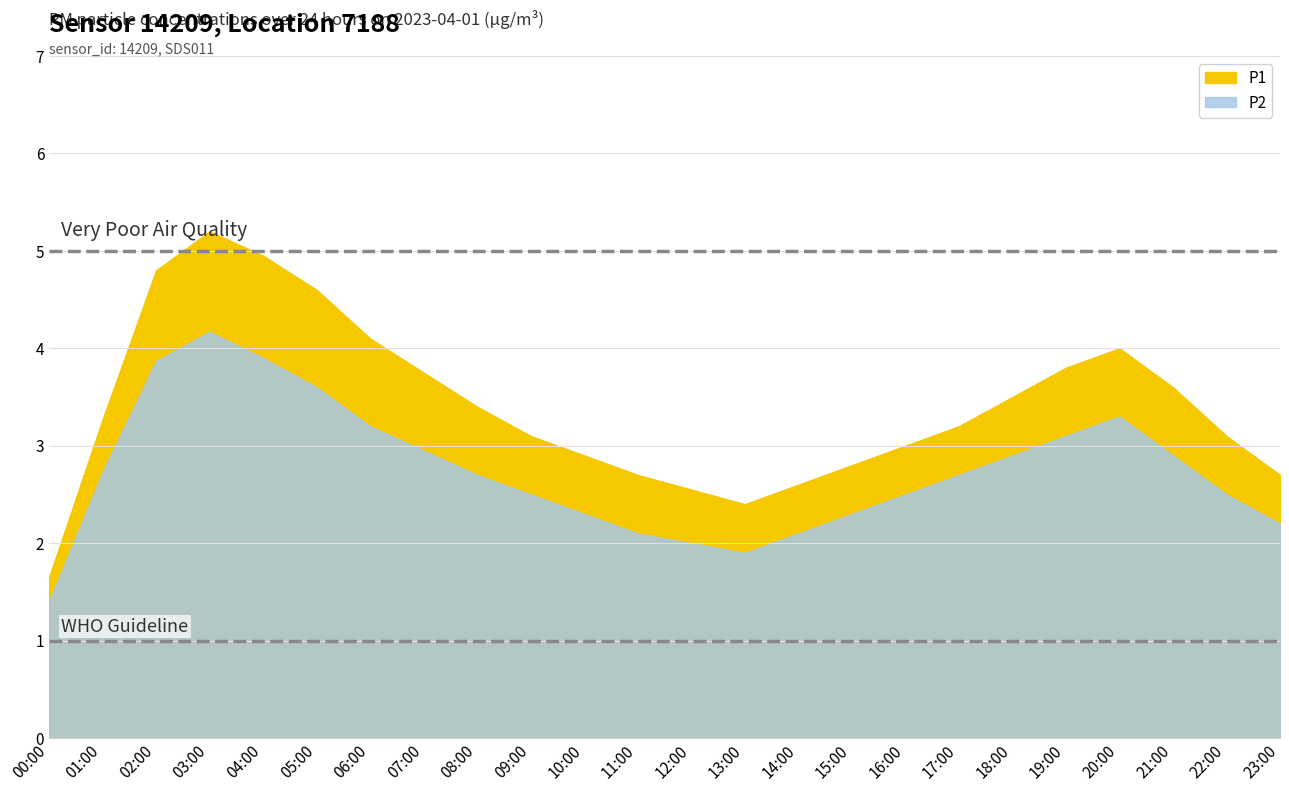

Between 10:00 and 09:00, which is larger?

09:00